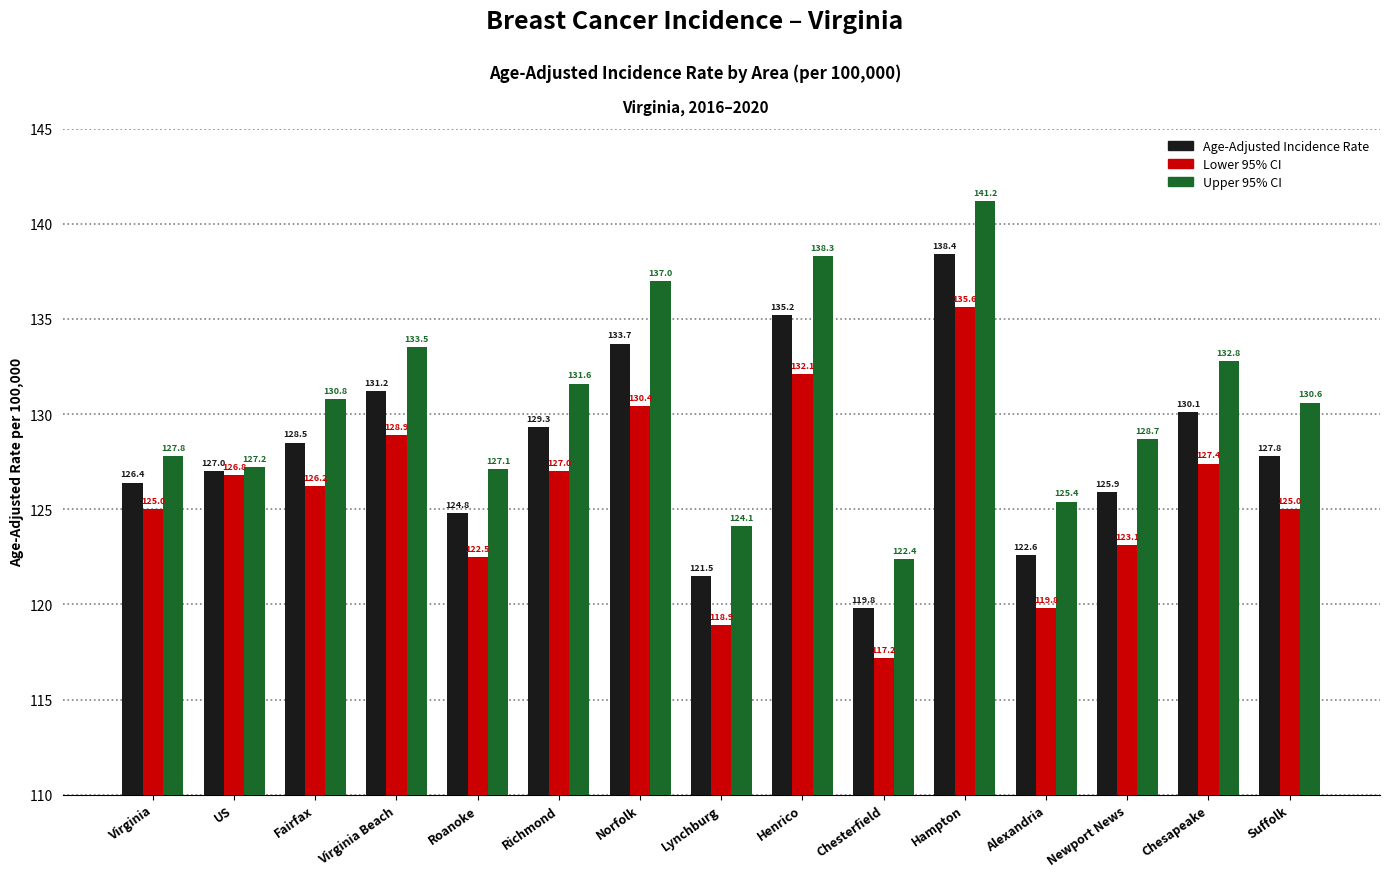

What is the total value across all series at Norfolk?

401.1